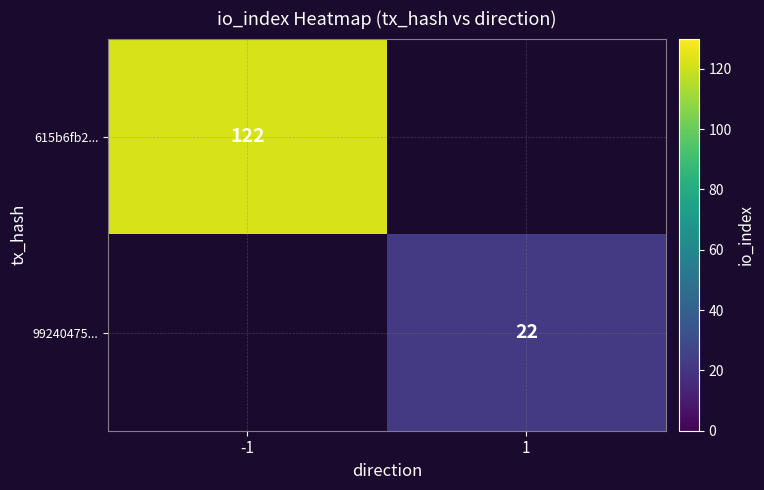

The 99240475... series shows 22 at 1. True or false?

True